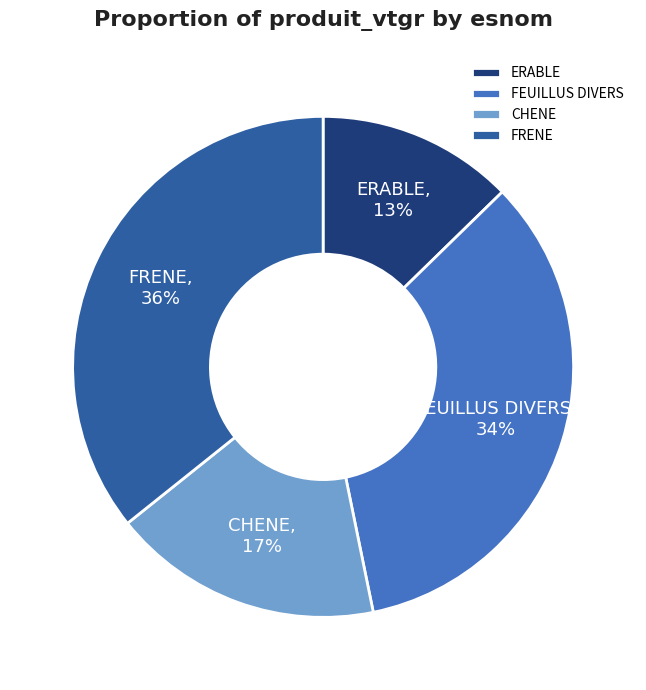

What is the ratio of the value at FEUILLUS DIVERS to the value at CHENE?

2.0